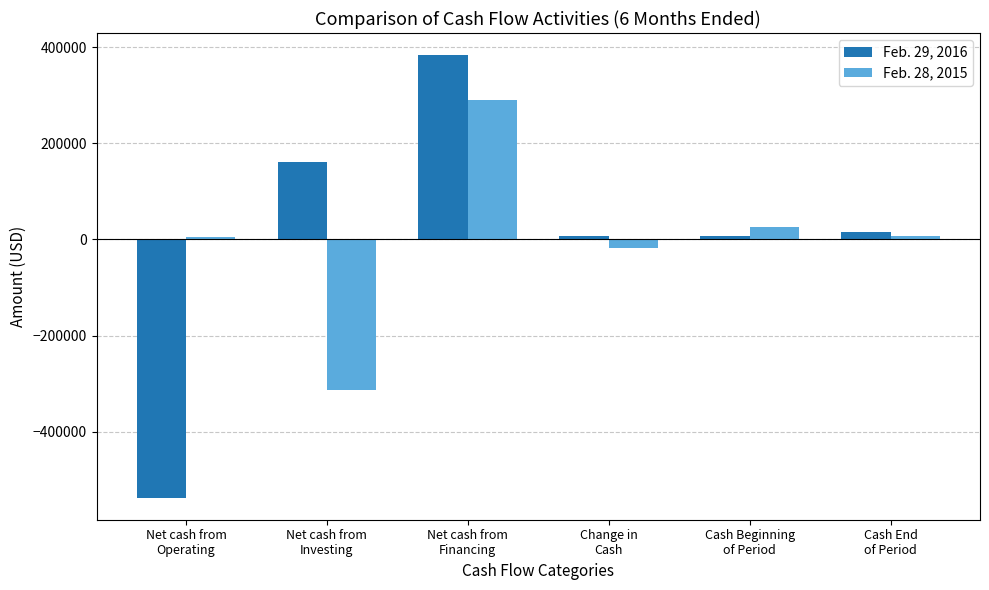

At Change in
Cash, list the series in order from smallest to largest.

Feb. 28, 2015, Feb. 29, 2016